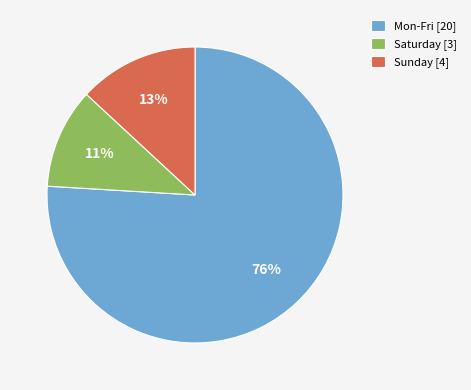

Is it true that Saturday [3] is 5% of the pie?

False